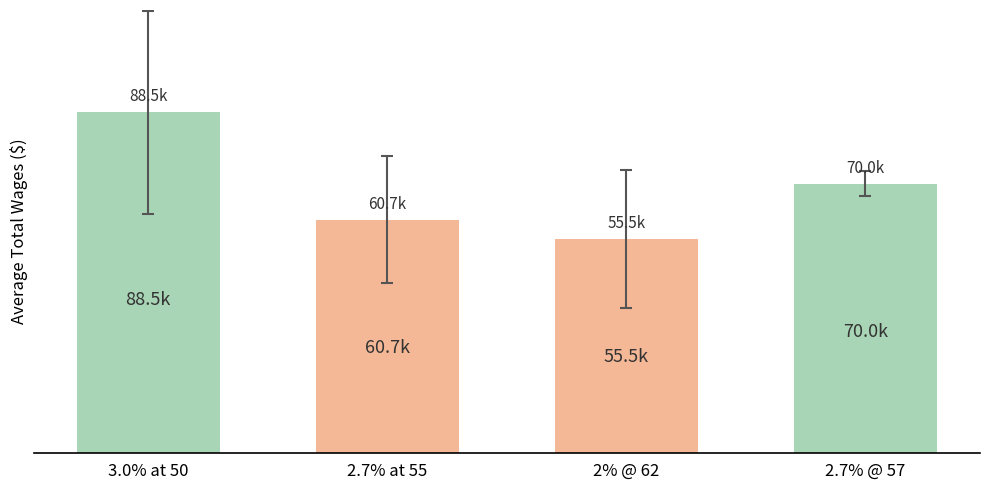

What is the label of the 3rd bar from the right?

2.7% at 55